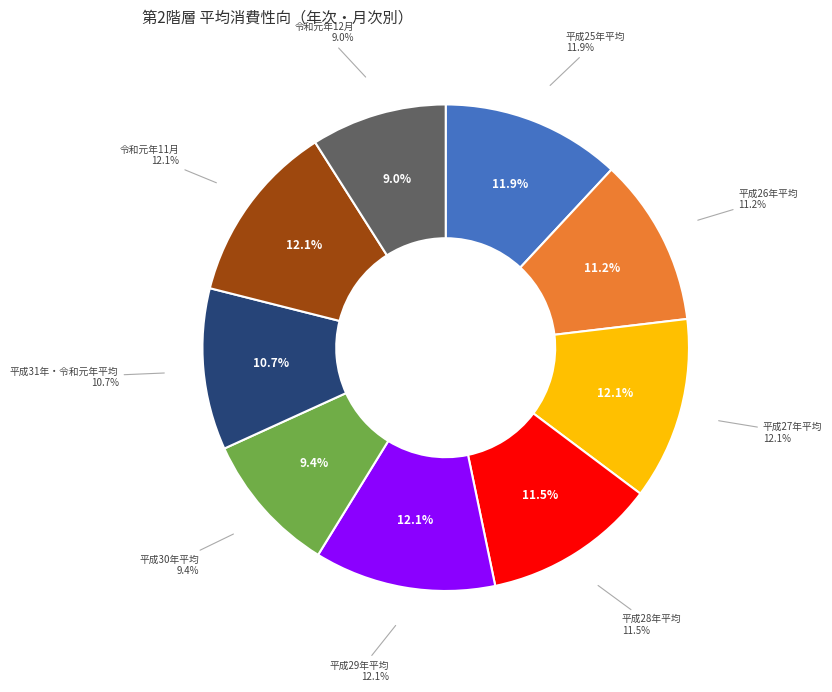

What is the smallest slice in the pie chart?

令和元年12月